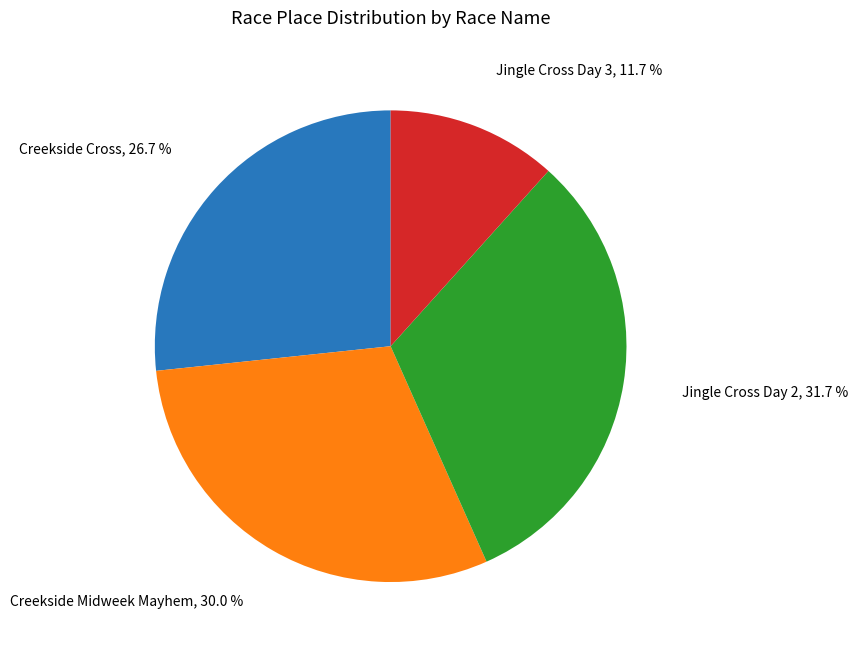

Count the number of slices in the pie.

4